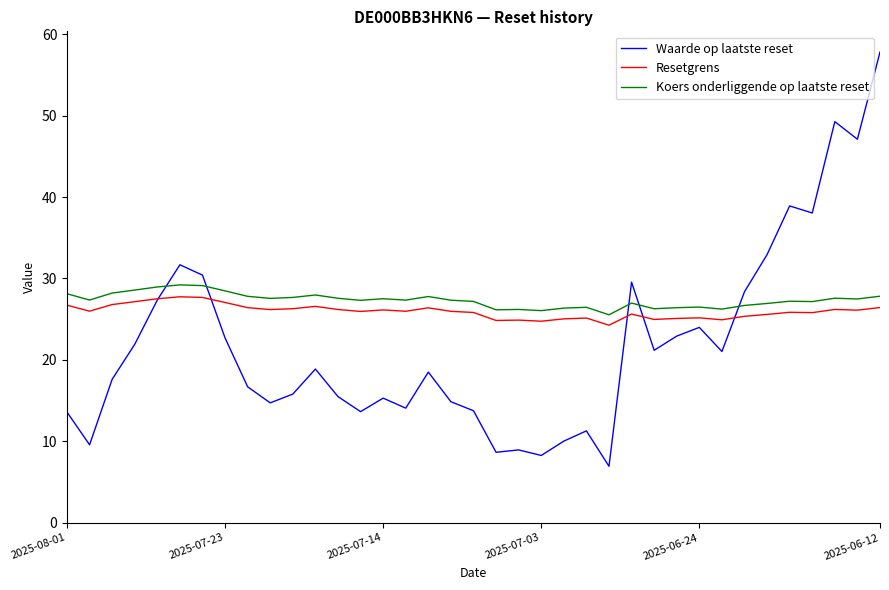

What is the maximum value shown in the chart?

57.8